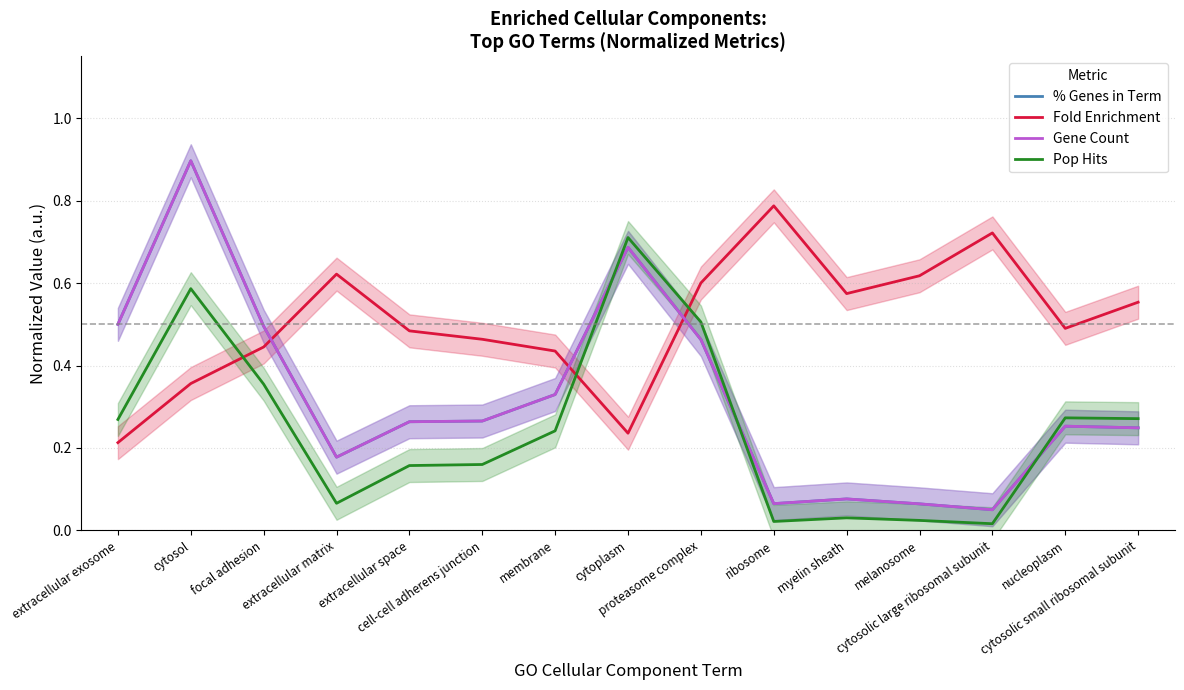

Which series changed the most between membrane and proteasome complex?

Pop Hits